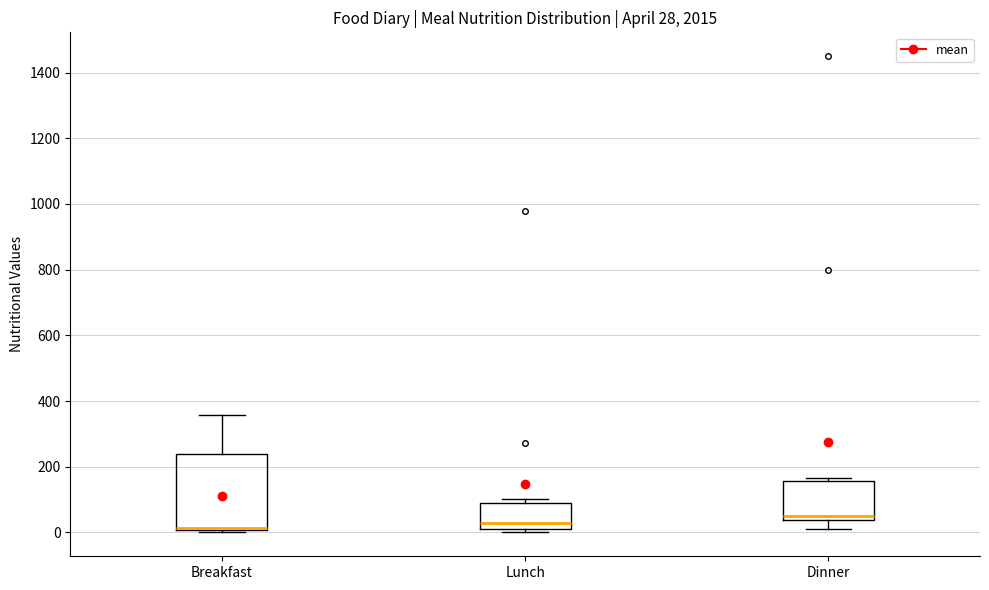

Which box is the tallest, from its lower edge to its upper edge?

Breakfast